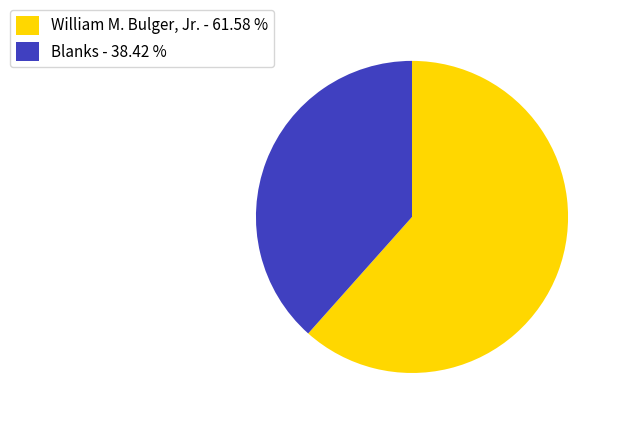

Does any single category account for the majority?

Yes